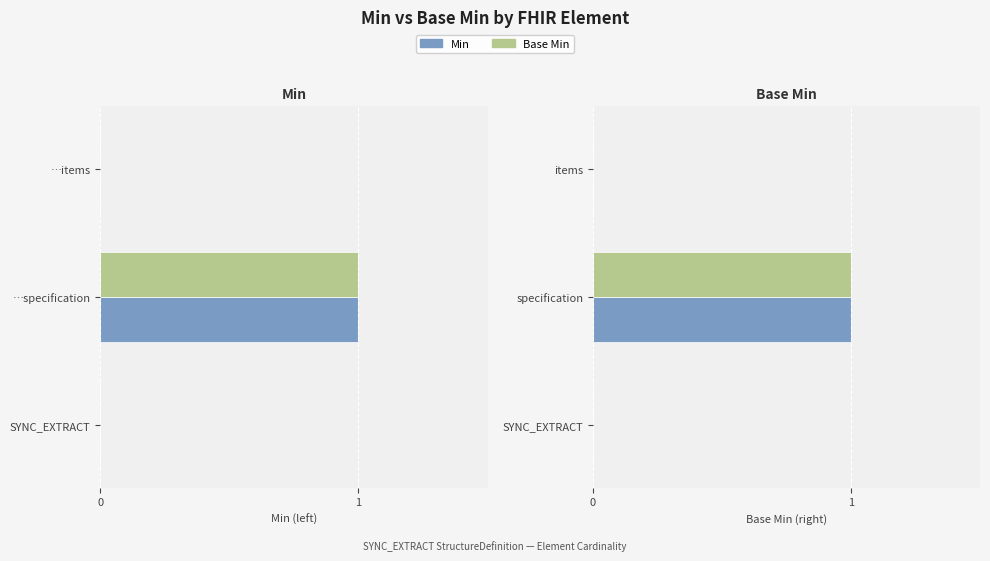

The value of Base Min at items is 0. True or false?

True